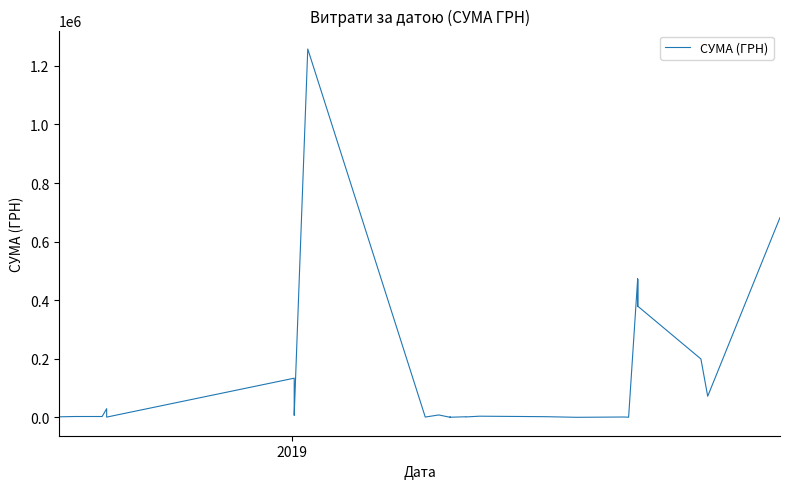

What is the smallest value displayed?

270.9